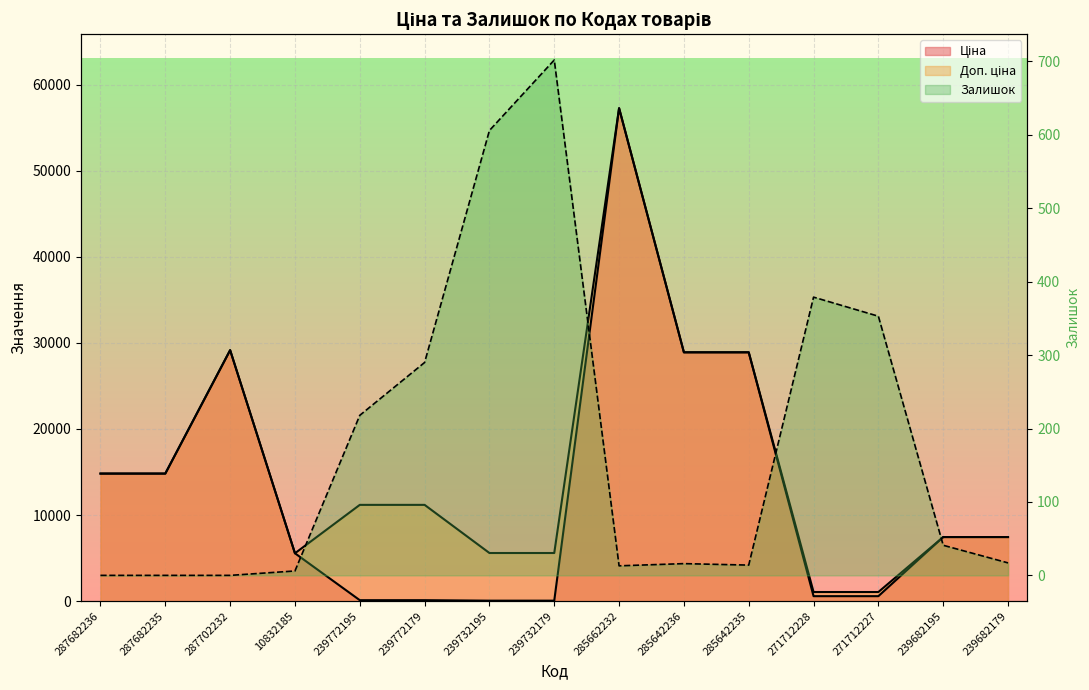

True or false: Залишок has more than 0 points higher than both neighbors.

True